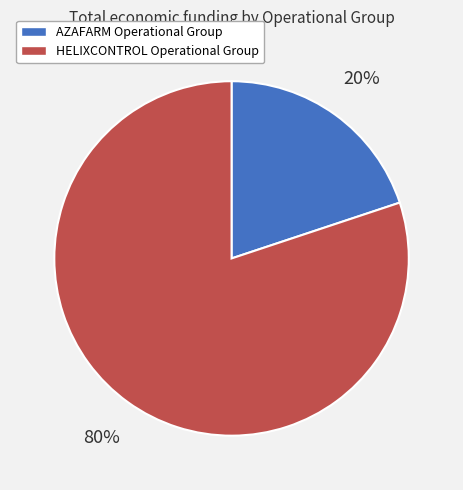

Is it true that HELIXCONTROL Operational Group is 80% of the pie?

True